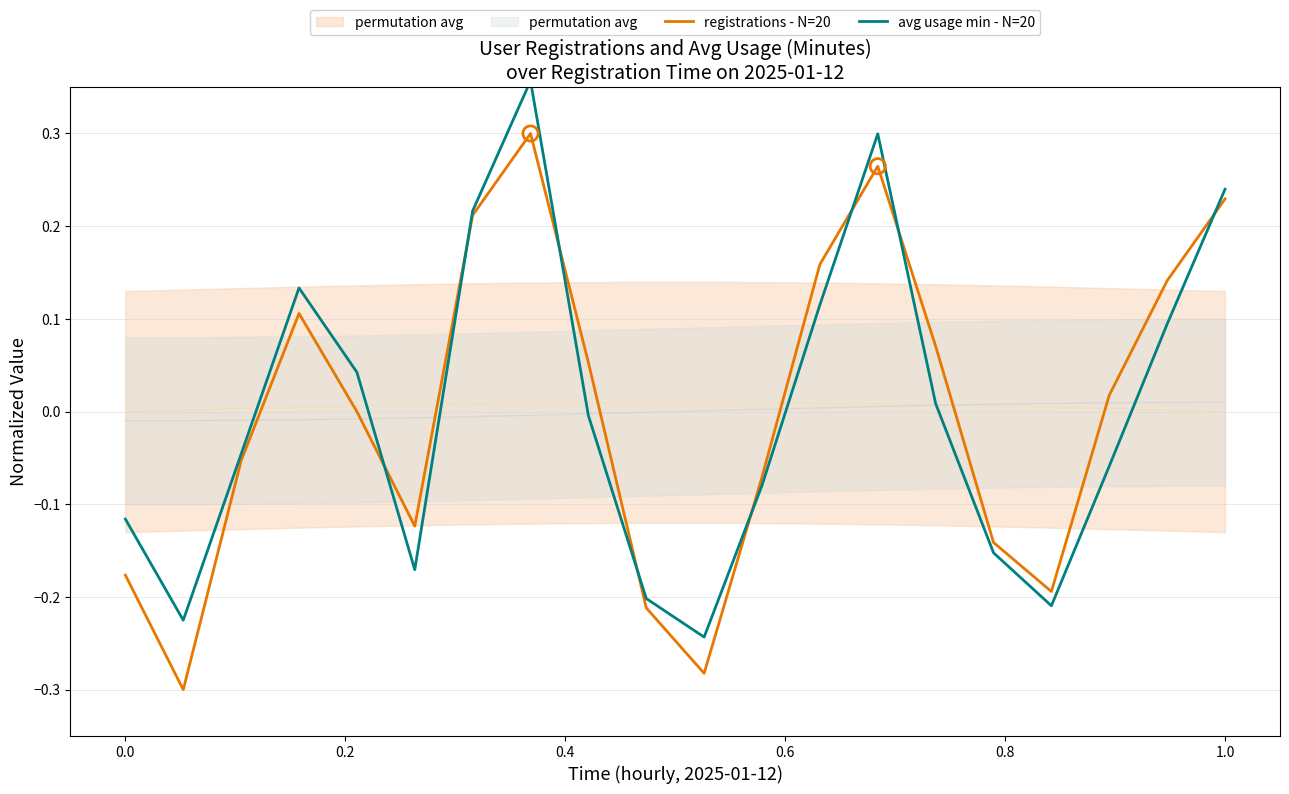

Which series reaches the maximum Y coordinate?

avg usage min - N=20